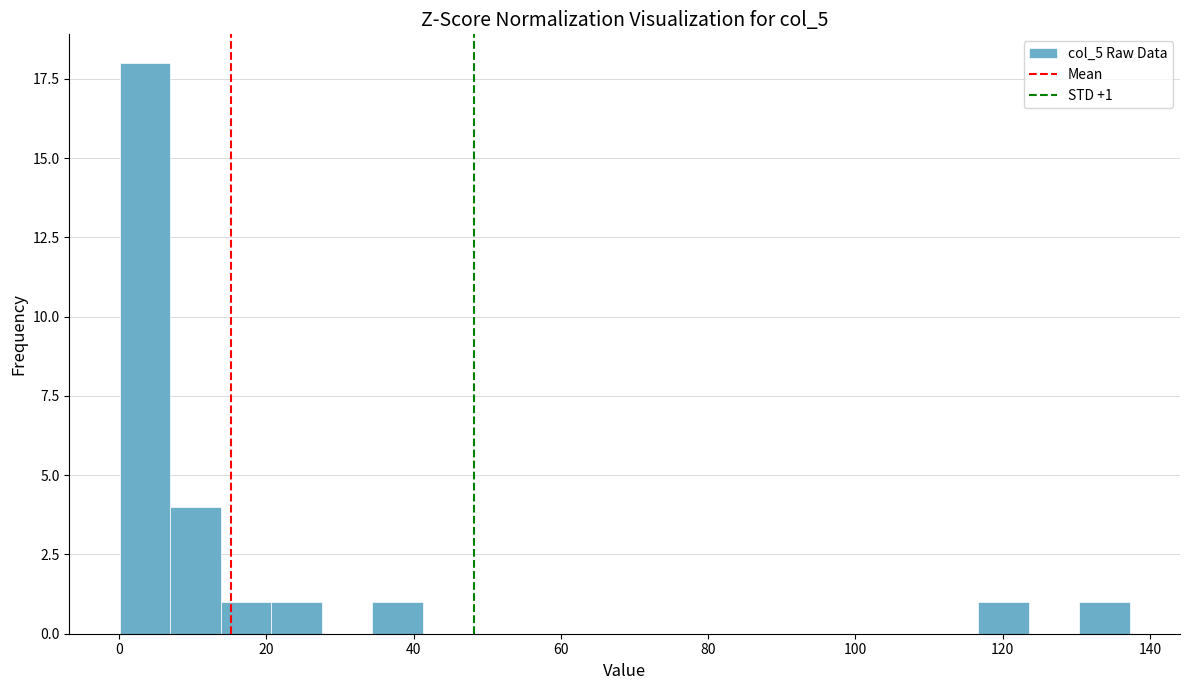

Around what value on the x-axis is the tallest bar? Give the approximate position of its centre, as read against the axis.

4